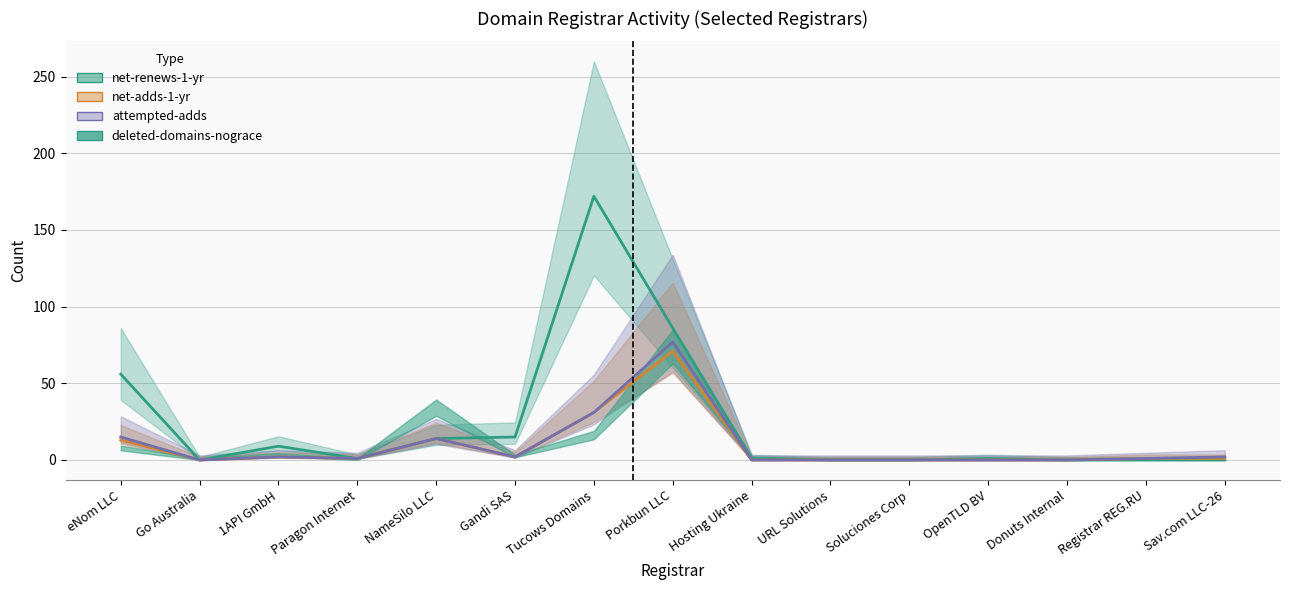

Which label corresponds to the smallest value in the chart?

Go Australia